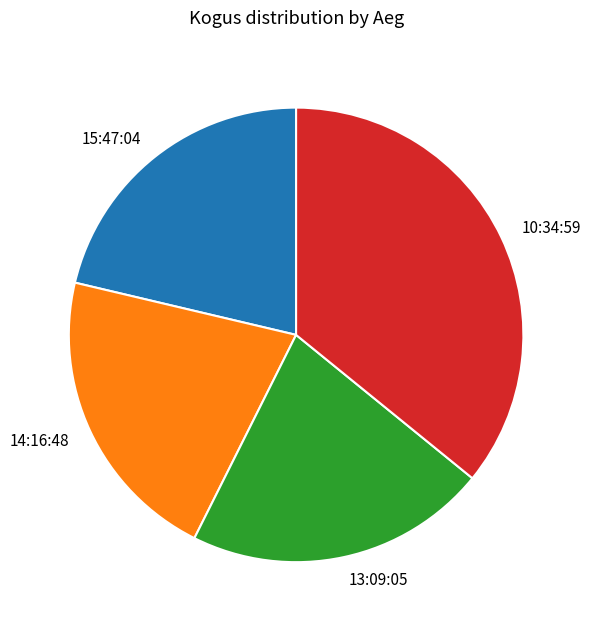

Count the number of slices in the pie.

4